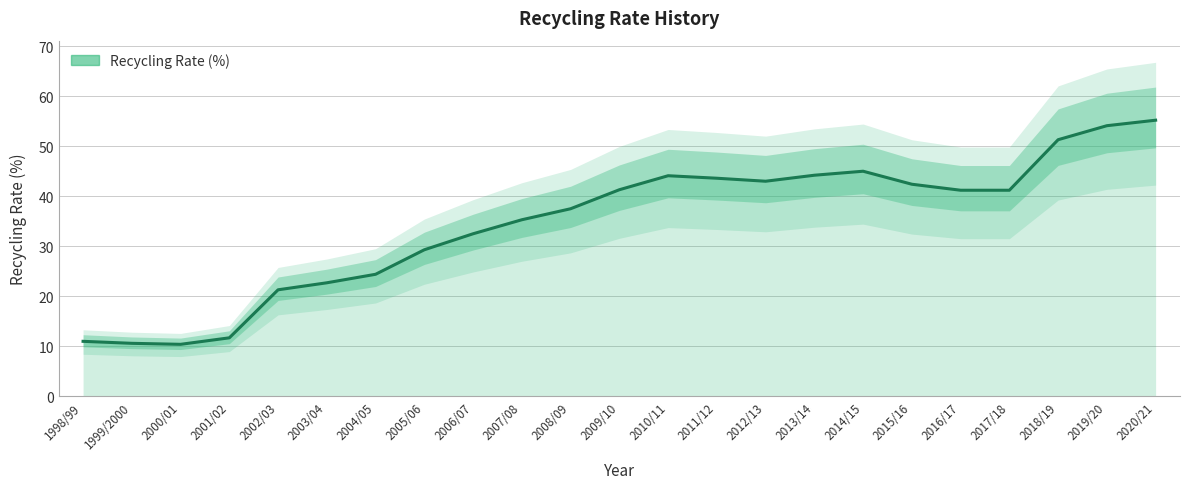

How many points are higher than both their immediate neighbors (excluding endpoints)?

2